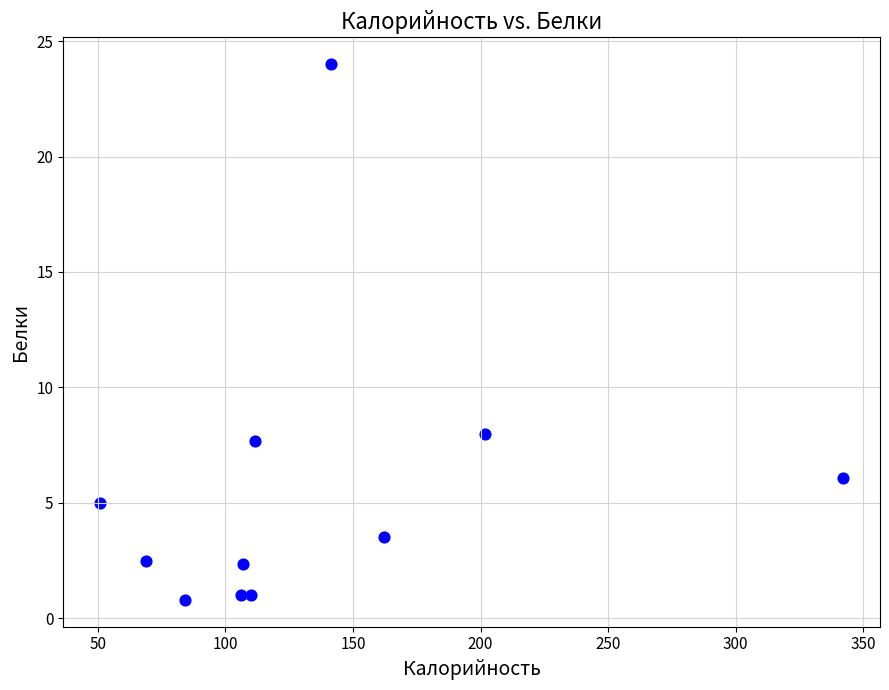

What Y value in the scatter plot is closest to 12?

8.0